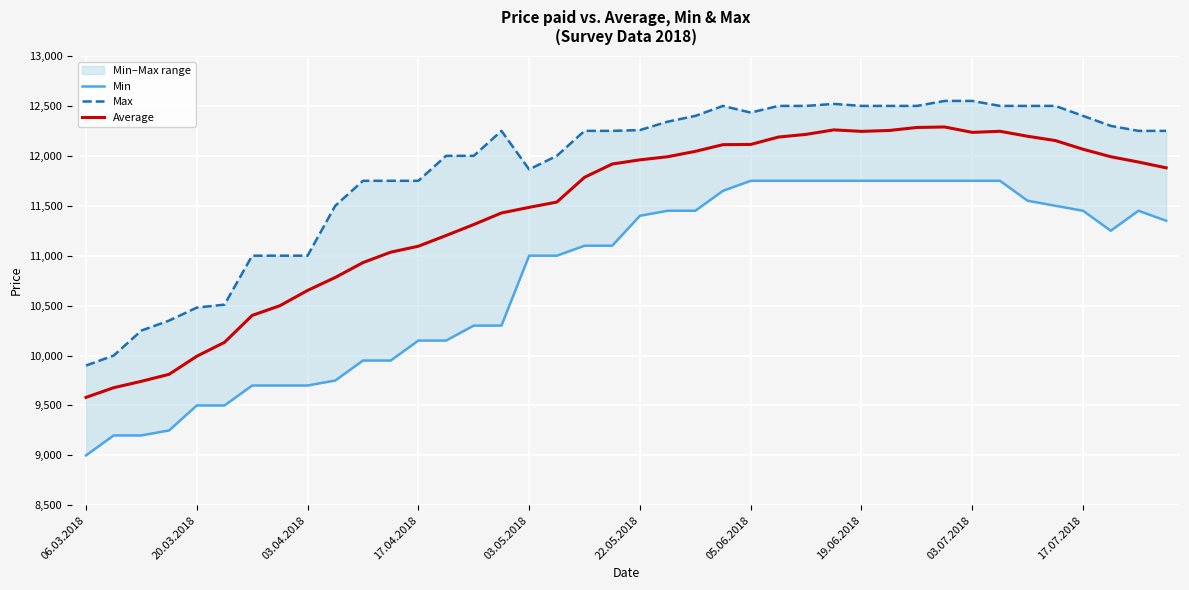

What is the difference between the maximum and minimum values in the Min series?

2750